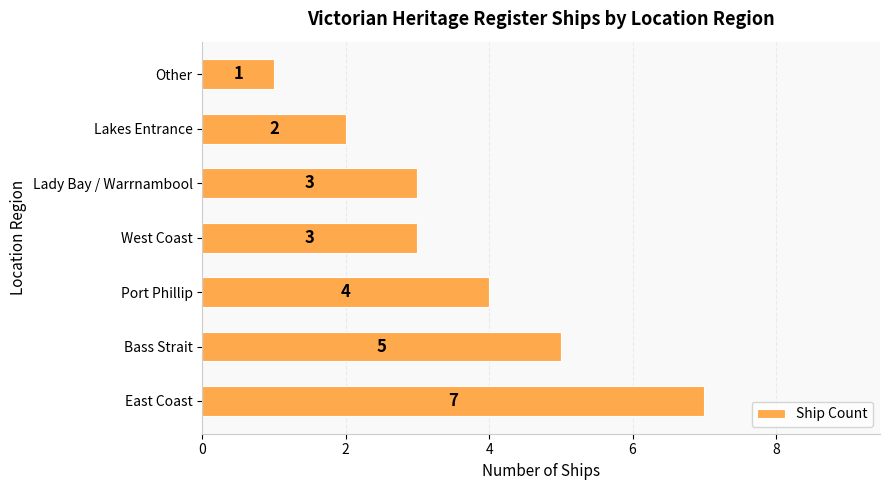

Reading bottom to top, list all the values displayed in this chart.

East Coast=7	Bass Strait=5	Port Phillip=4	West Coast=3	Lady Bay / Warrnambool=3	Lakes Entrance=2	Other=1